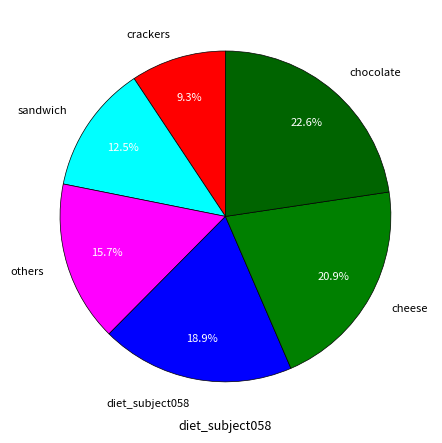

How much of the chart is everything except cheese?

79.1%